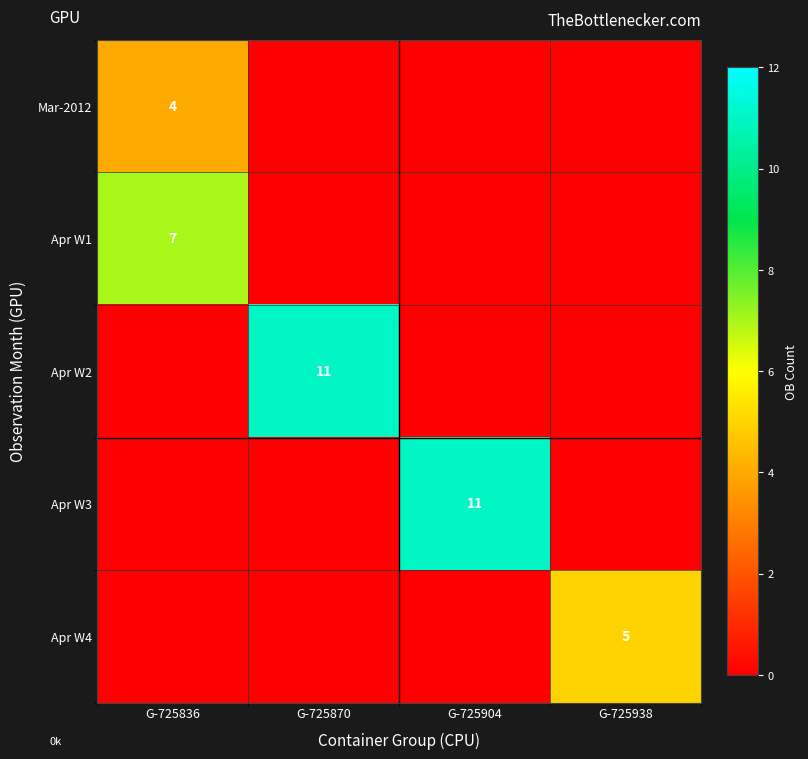

True or false: Apr W4 has a value of 8 at G-725938.

False